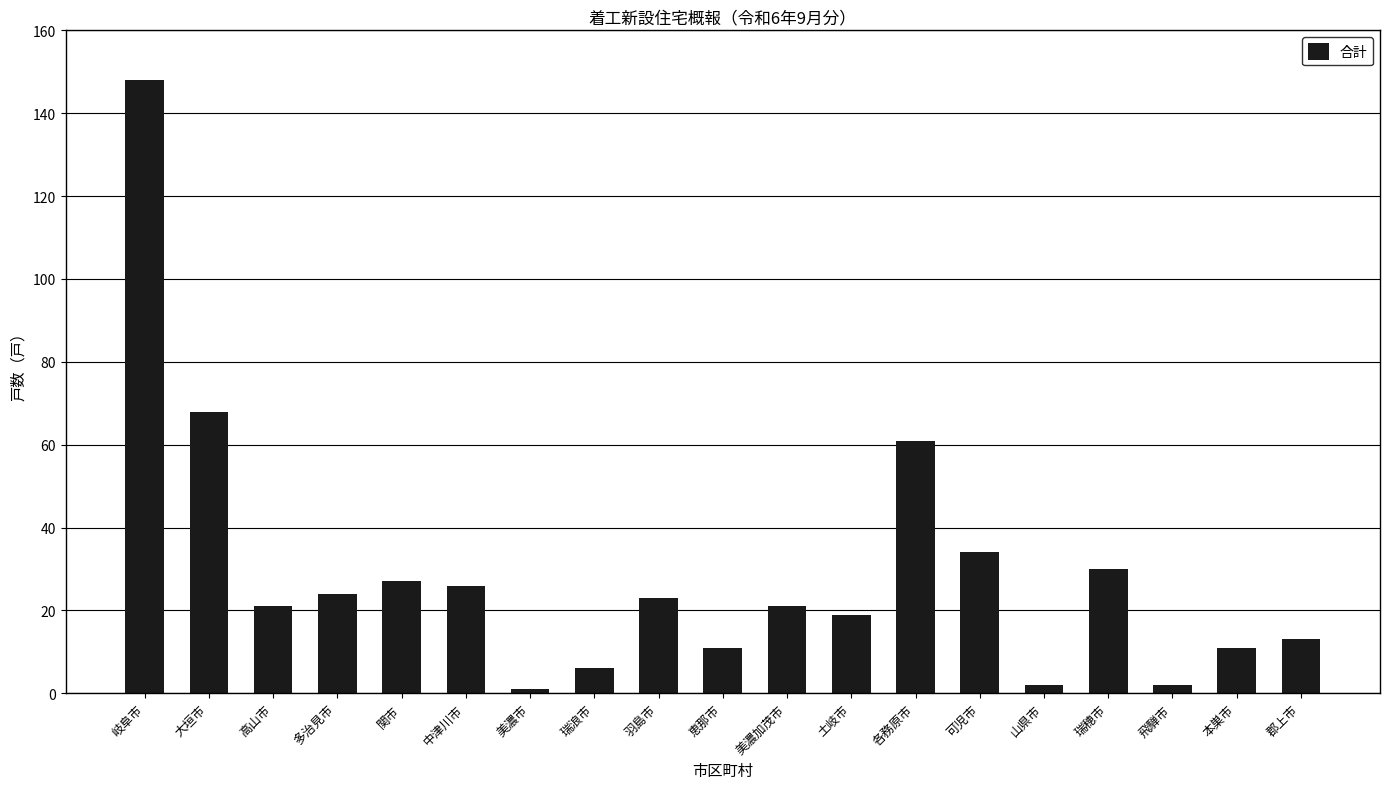

What is the difference between the values at 郡上市 and 羽島市?

10